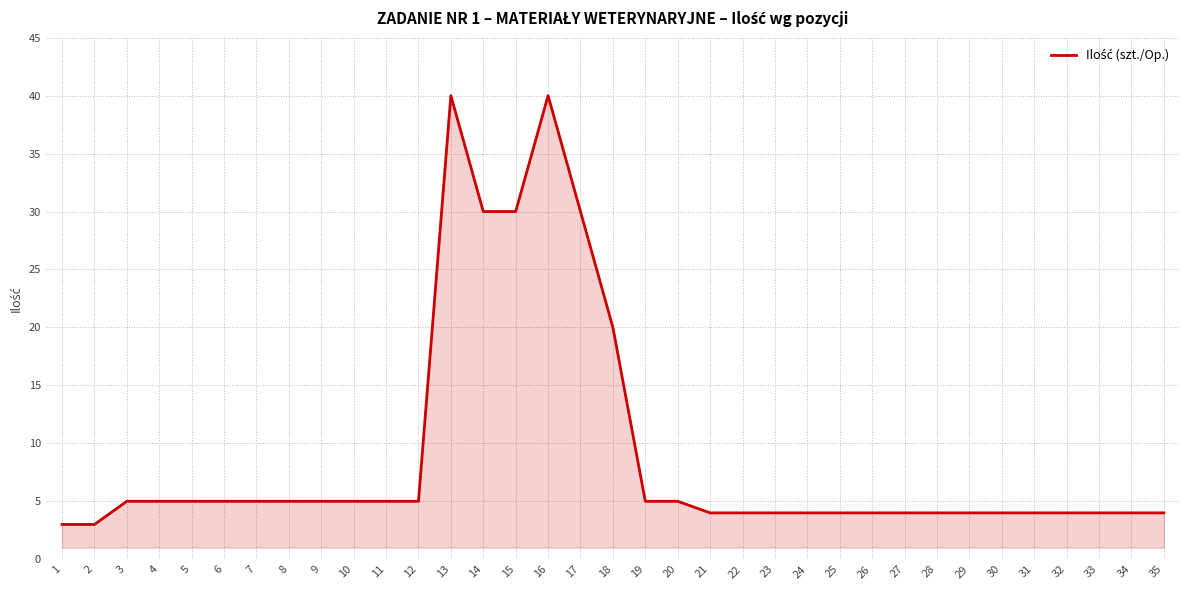

How many lines are shown in the chart?

1